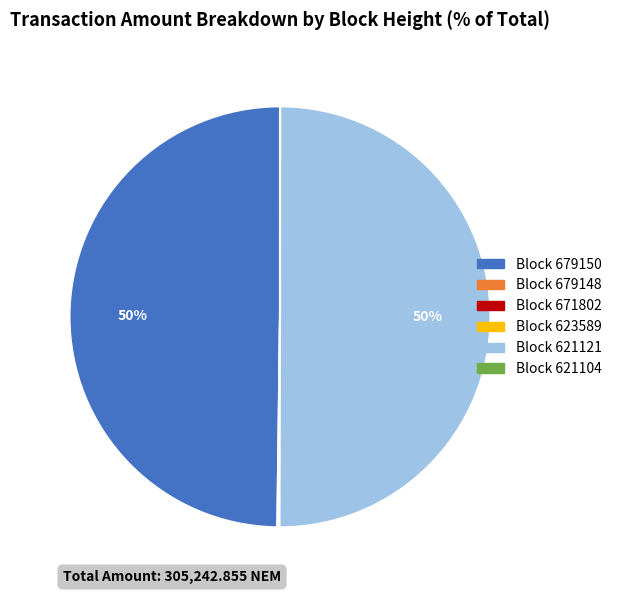

To the nearest percent, what is the difference between the largest and smallest slice percentages?

50%